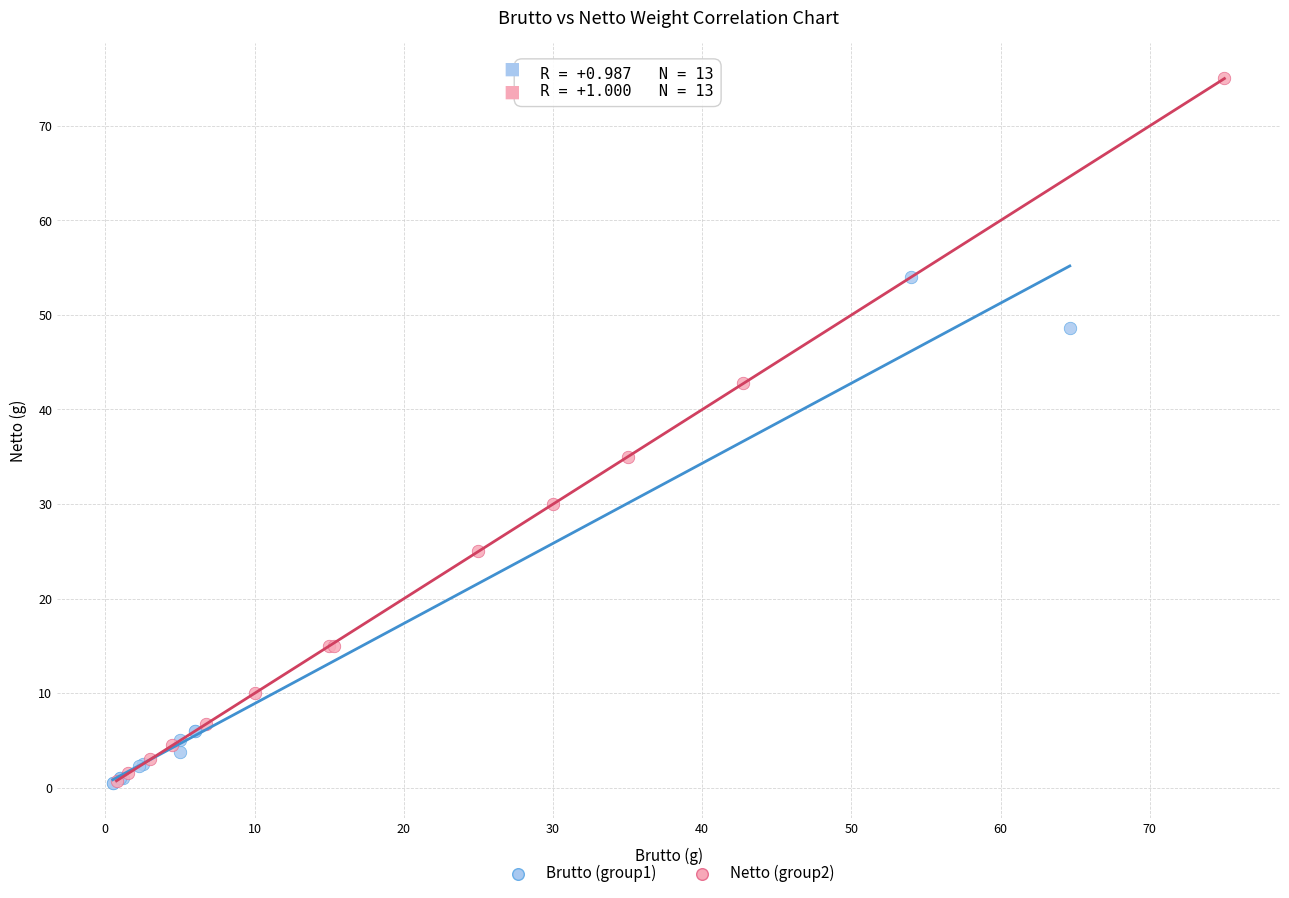

Which series has the widest spread of Y values?

Netto (group2)